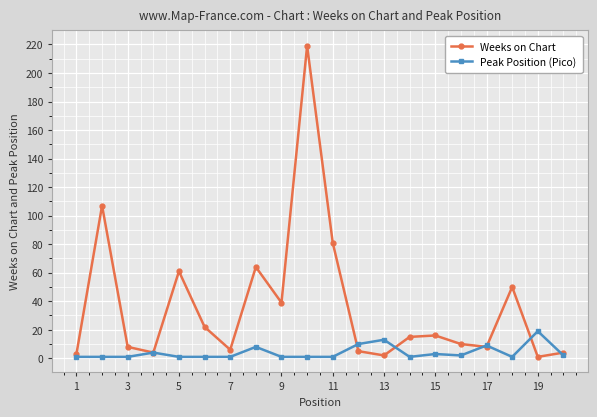

Which series has the largest range (max minus min)?

Weeks on Chart